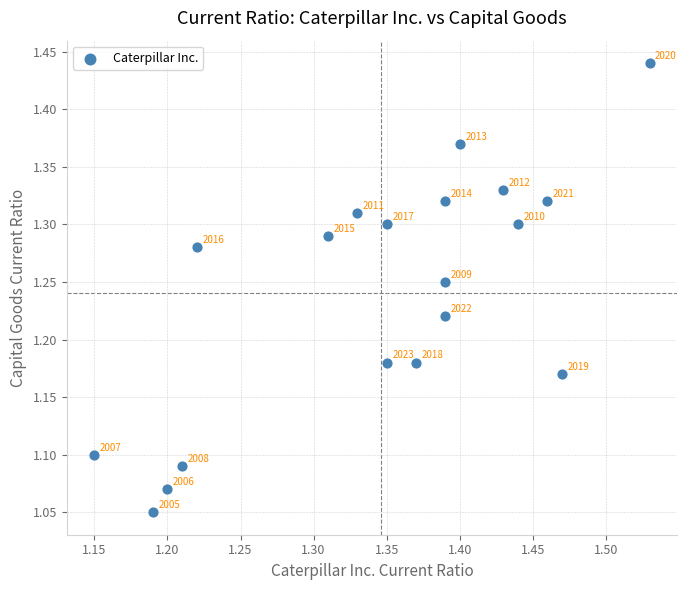

What is the range of X values (max minus min)?

0.4